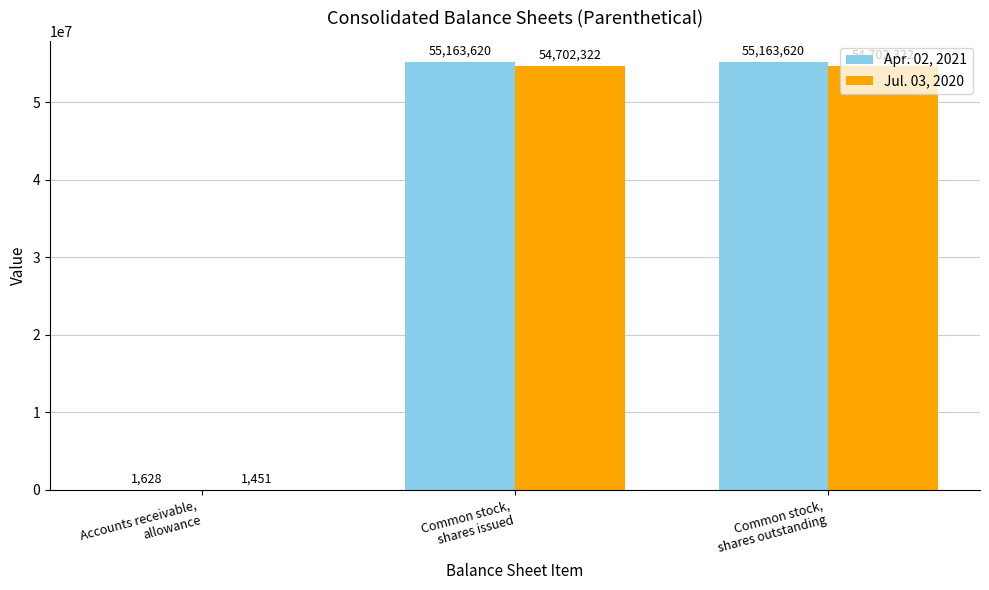

True or false: Apr. 02, 2021 has a value of 74182755 at Common stock,
shares outstanding.

False